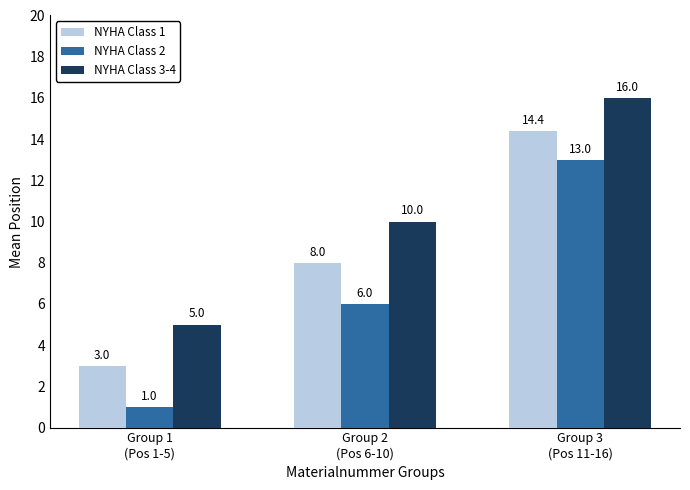

The NYHA Class 3-4 series shows 4.4 at Group 2
(Pos 6-10). True or false?

False